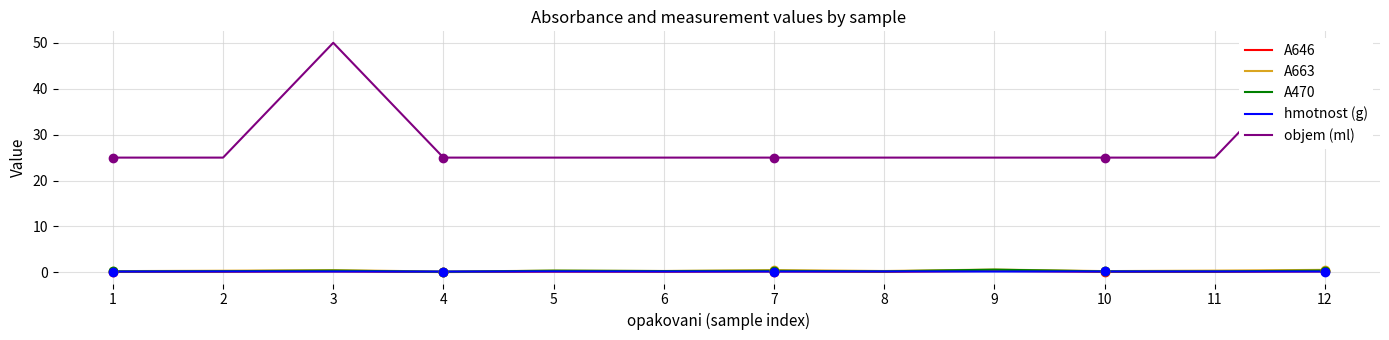

Between which two adjacent categories do hmotnost (g) and A663 first intersect?

3 and 4